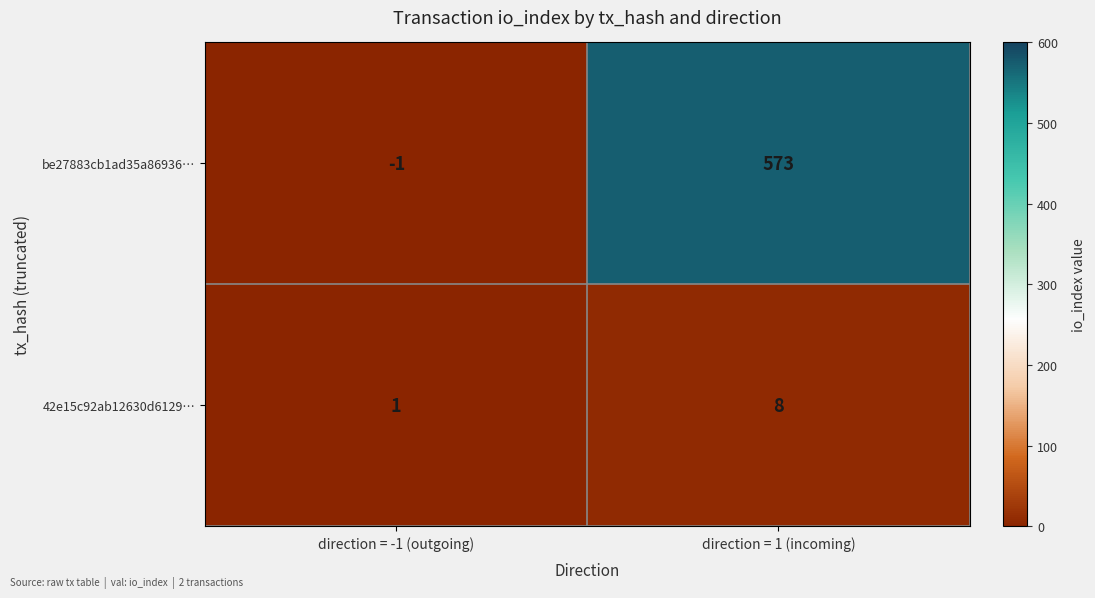

What is the greatest value displayed?

573